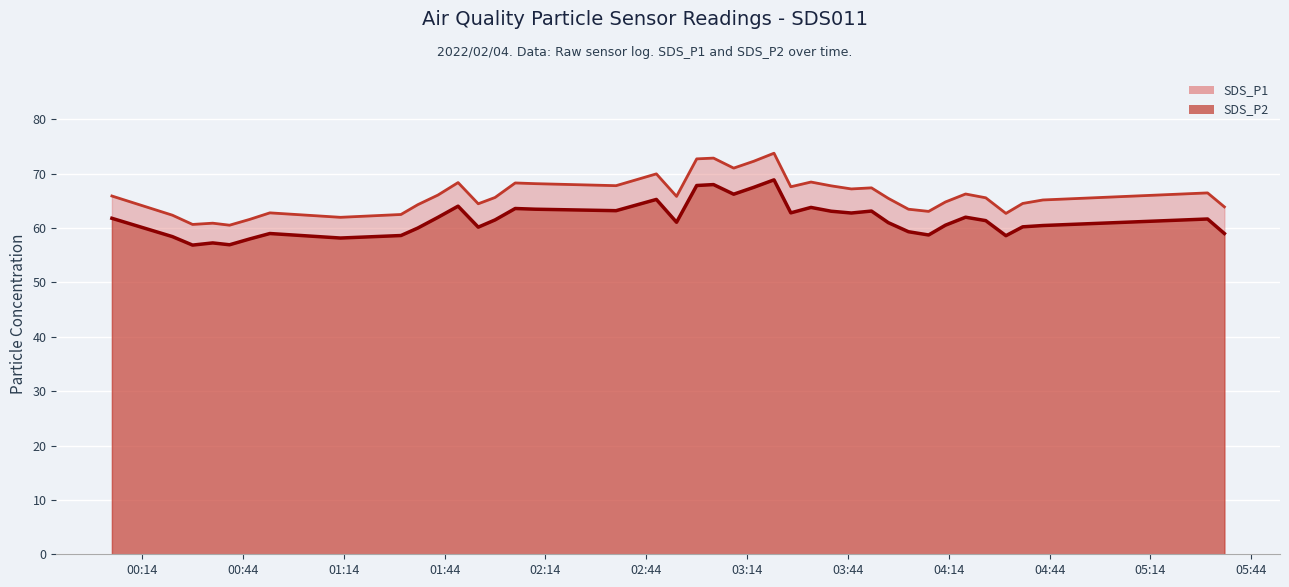

What is the label of the 6th point from the right?

2022/02/04 04:25